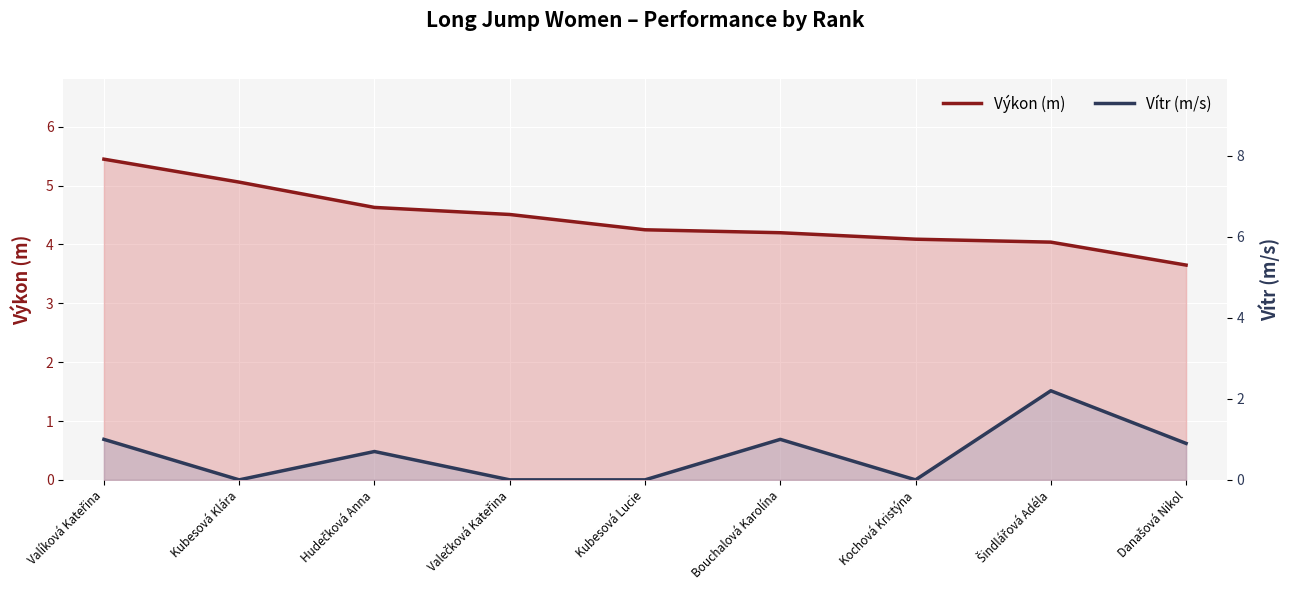

True or false: Vítr (m/s) and Výkon (m) intersect in this chart.

False